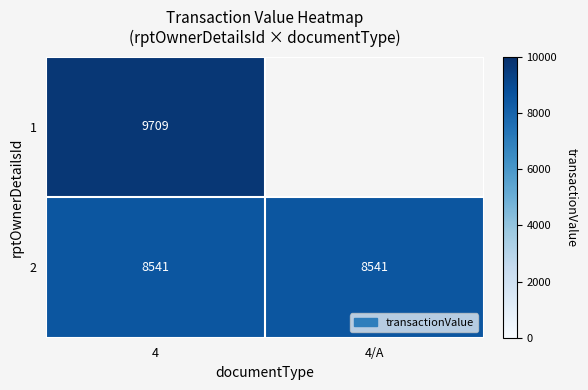

How many categories are shown in the chart?

2